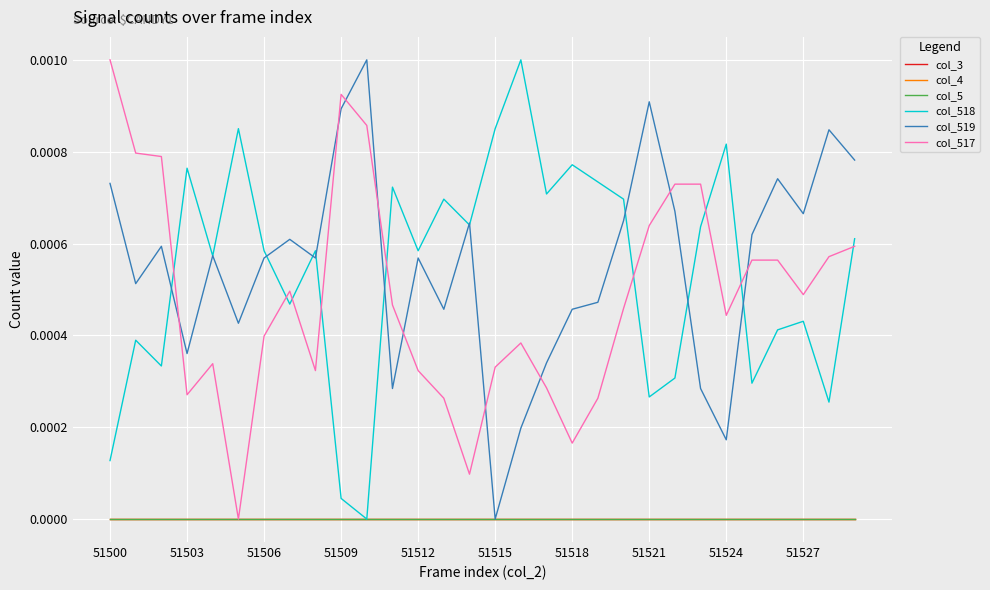

Is this an area chart (filled region under the line)?

No